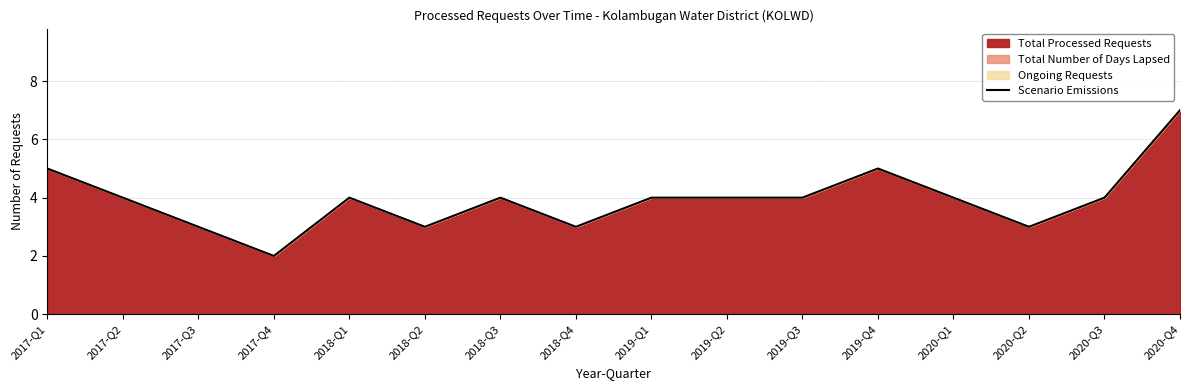

At which label is the value closest to 4?

2017-Q2